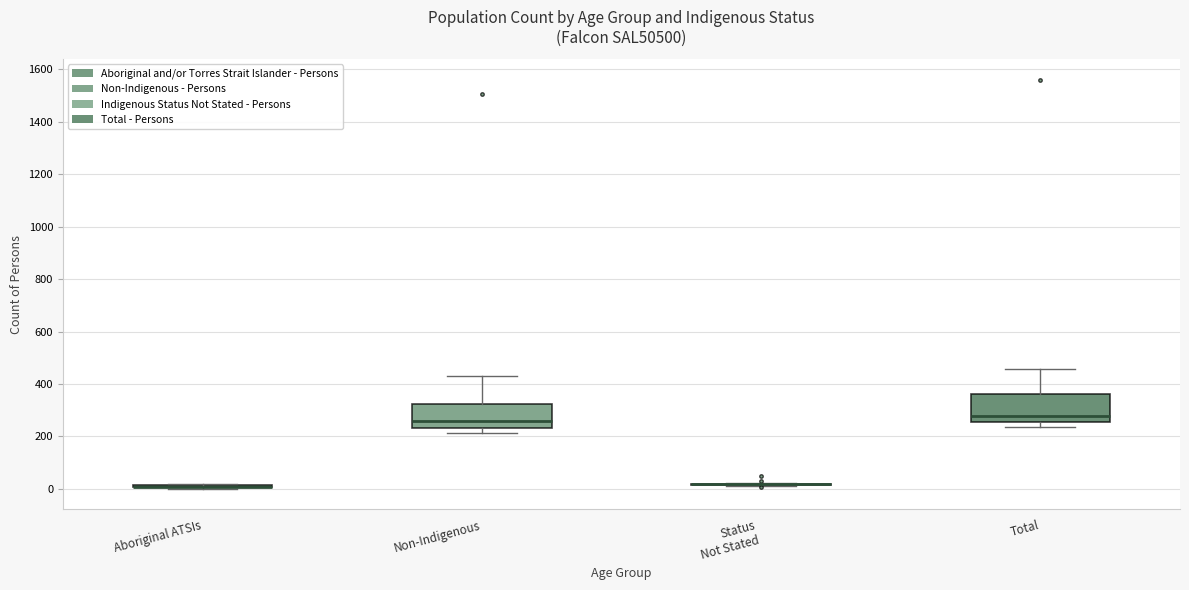

Reading left to right, transcribe this box plot: for each box, give where its median line is, the range the box spans, and where its two whiskers end, as read against the y-axis. The values are not printed on the chart, so give them approximately, as read against the axis.

Aboriginal ATSIs: box collapsed to a line at 0, whiskers 0 to 20
Non-Indigenous: median 260, box 240 to 320, whiskers 220 to 440
Status Not Stated: box collapsed to a line at 20, whiskers 20 to 20
Total: median 280, box 260 to 360, whiskers 240 to 460